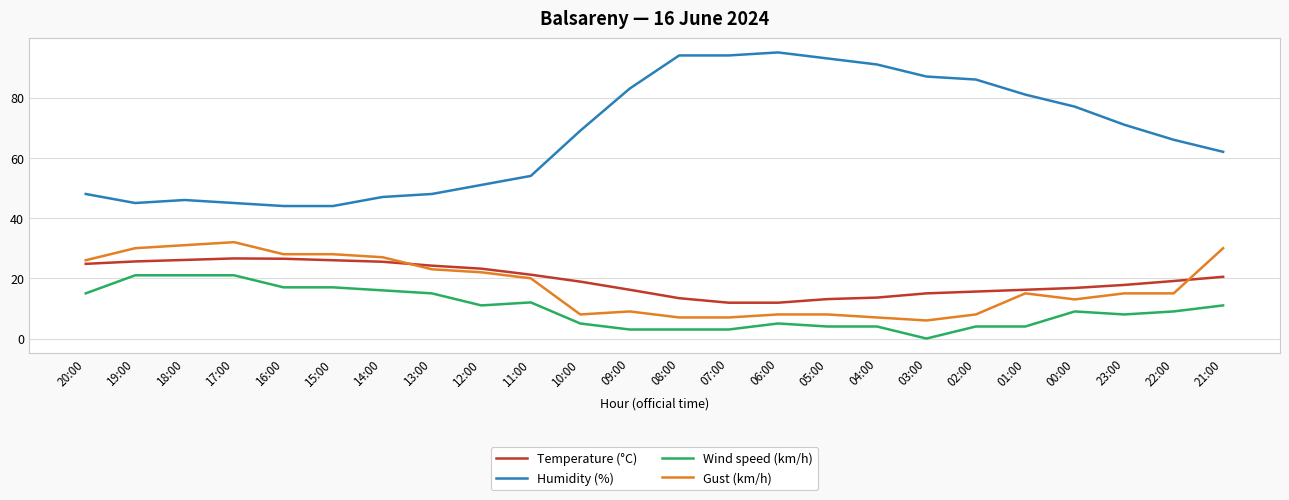

What is the difference between the highest and lowest values at 22:00?

57.0